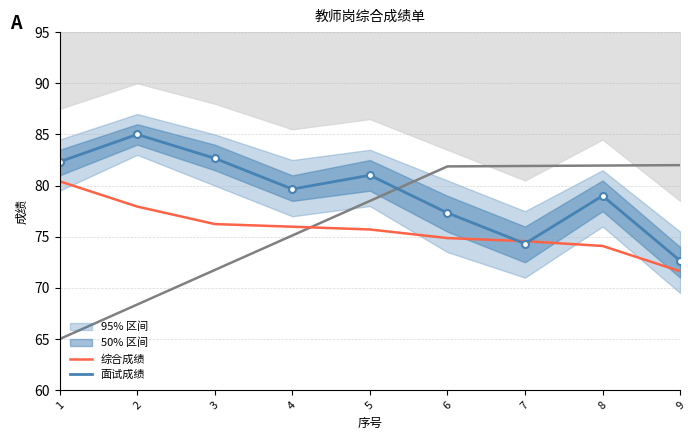

Which series has the widest spread of values?

面试成绩